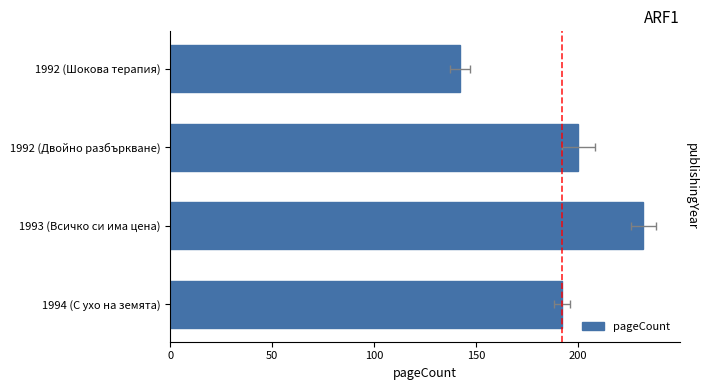

What is the maximum value shown in the chart?

232